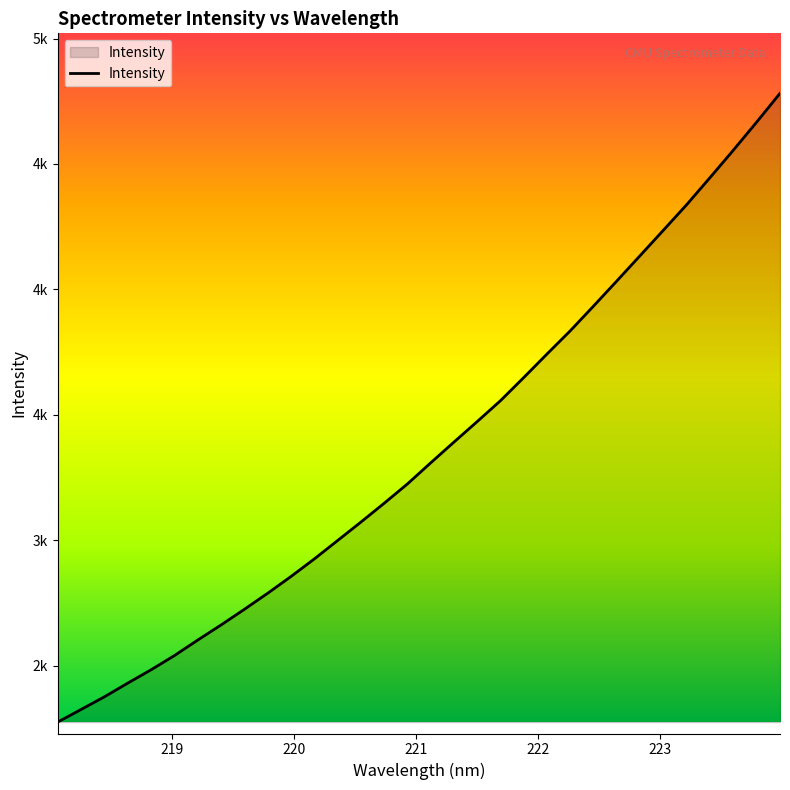

Reading right to left, list all the values displayed in this chart.

223.9802=4781.7	223.7895=4667.3	223.5987=4555.5	223.408=4446.5	223.2172=4338.8	223.0264=4237.0	222.8355=4135.6	222.6447=4034.6	222.4538=3934.5	222.263=3835.9	222.0721=3743.2	221.8812=3649.2	221.6902=3556.8	221.4993=3473.4	221.3083=3391.4	221.1174=3308.6	220.9264=3224.3	220.7354=3147.1	220.5444=3072.0	220.3533=2998.3	220.1623=2924.9	219.9712=2855.0	219.7801=2788.2	219.589=2724.1	219.3979=2661.8	219.2067=2601.6	219.0156=2539.7	218.8244=2483.1	218.6332=2430.0	218.442=2375.5	218.2508=2325.0	218.0596=2274.9